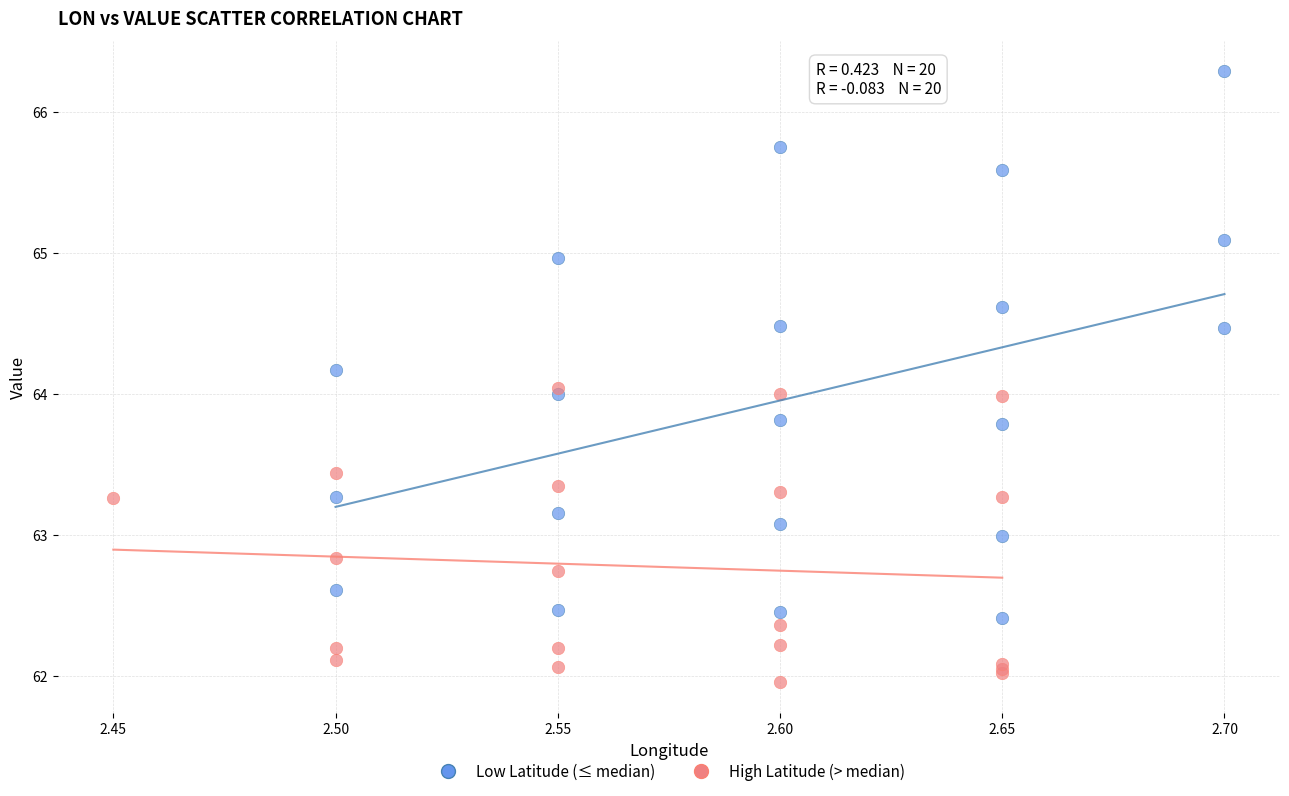

Which series has the widest spread of Y values?

Low Latitude (≤ median)